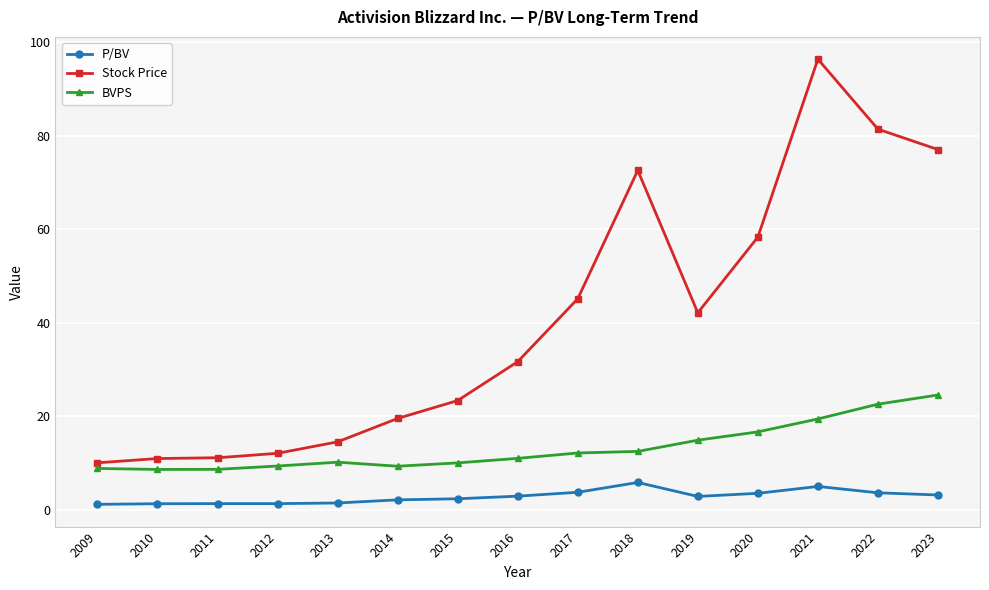

Is the value of Stock Price at 2017 greater than the value of P/BV at 2009?

Yes